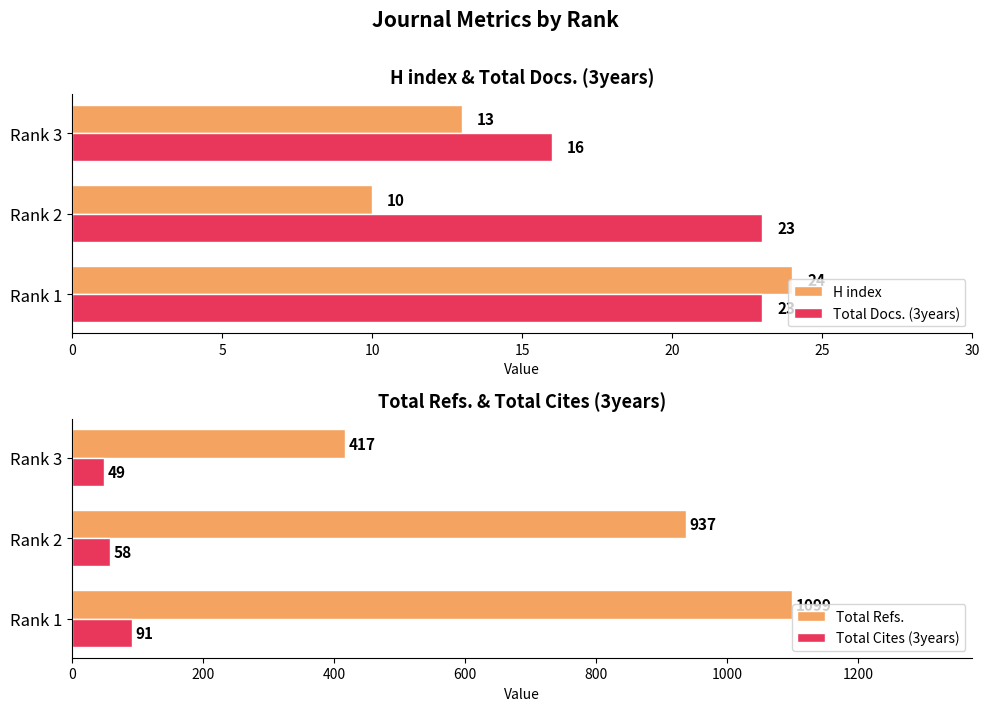

Is it true that Total Cites (3years) equals 23 at 10?

False